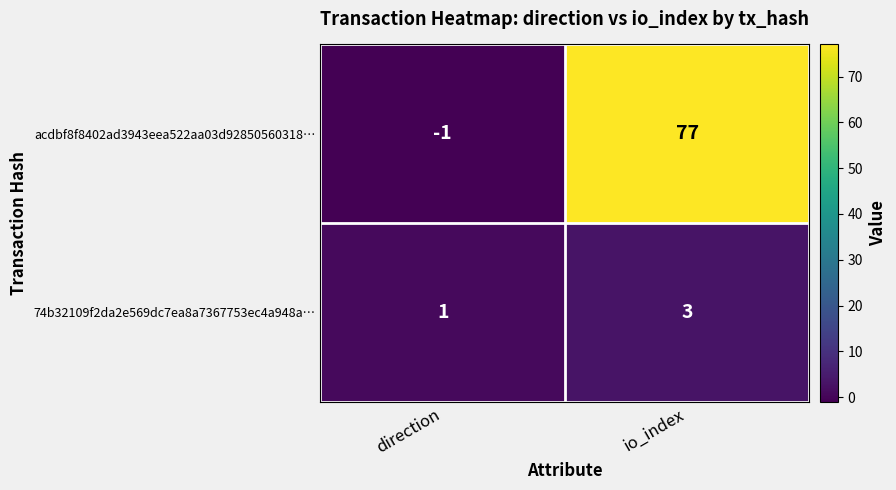

The acdbf8f8402ad3943eea522aa03d92850560318… series shows 77 at io_index. True or false?

True